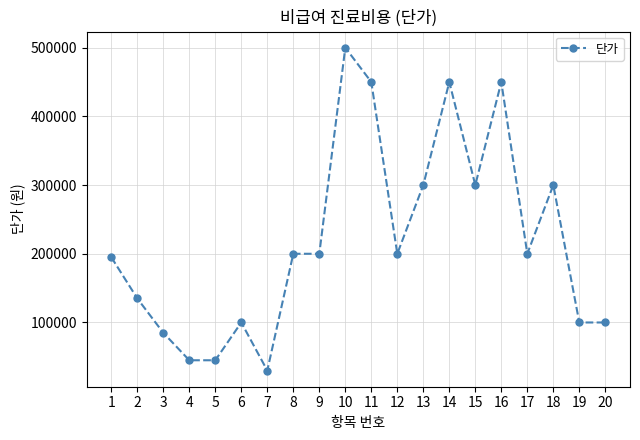

Which has a higher value, 12 or 2?

12